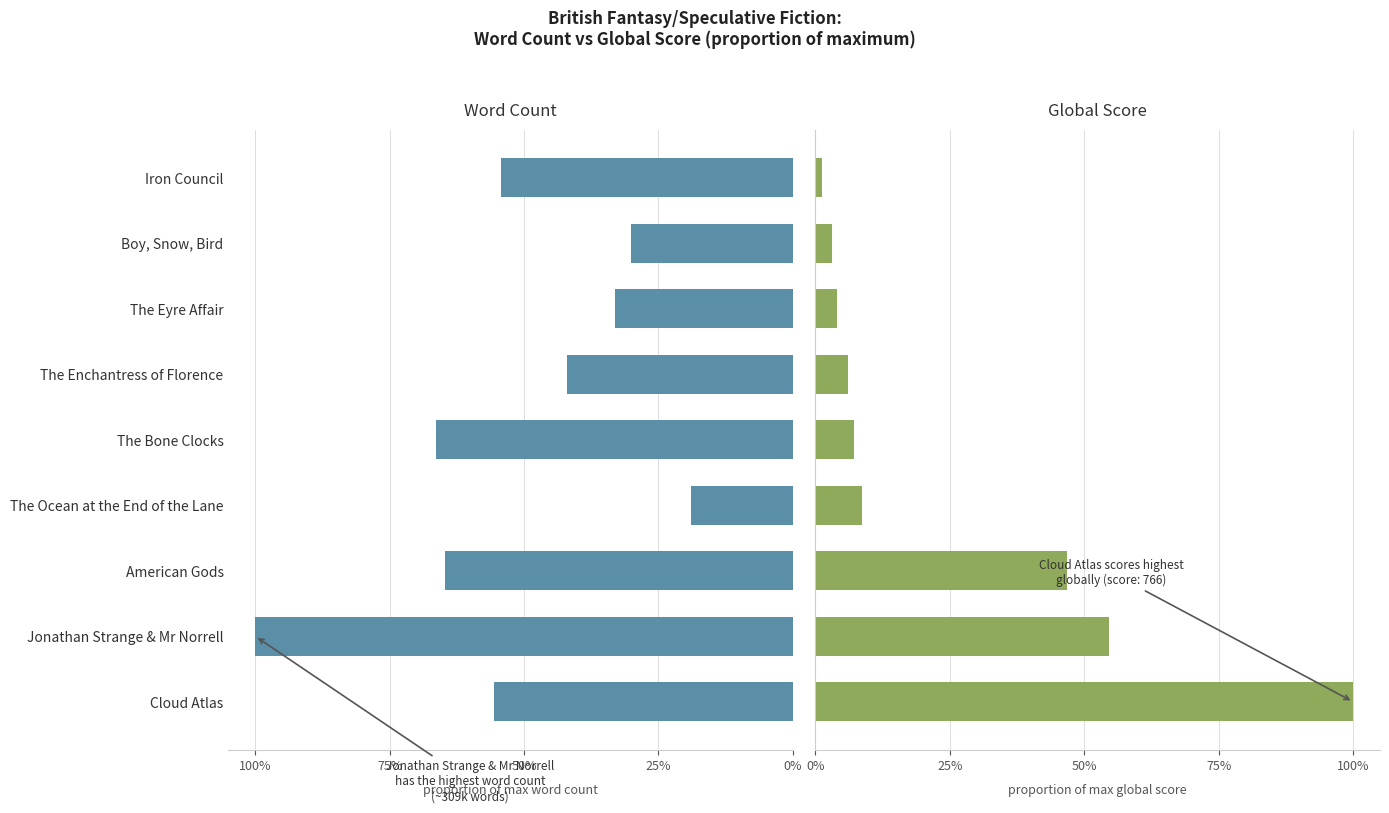

How many data points does each series have?

9